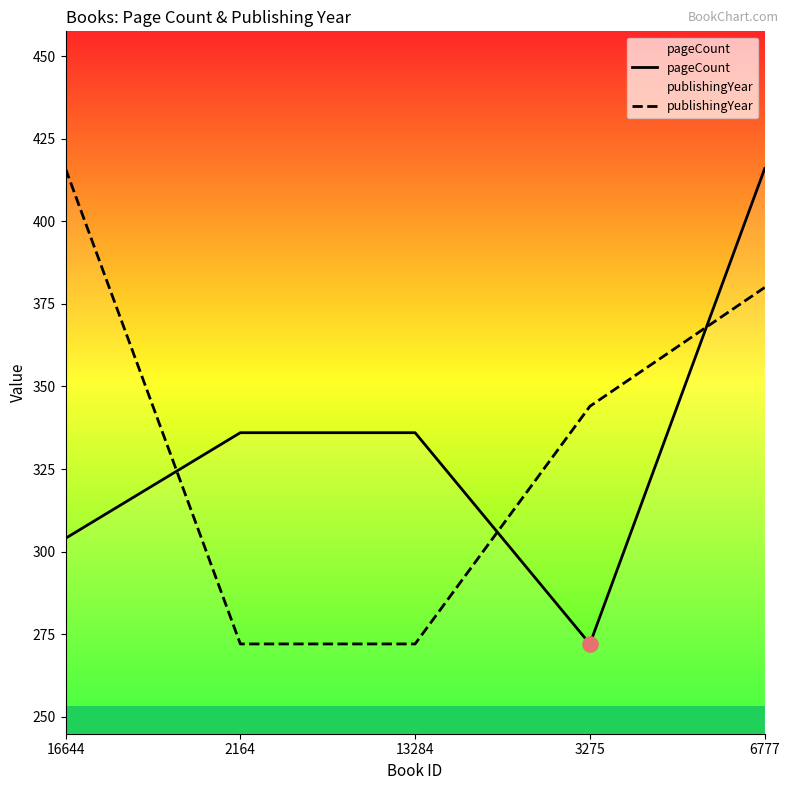

At how many categories does at least one series exceed 364?

2